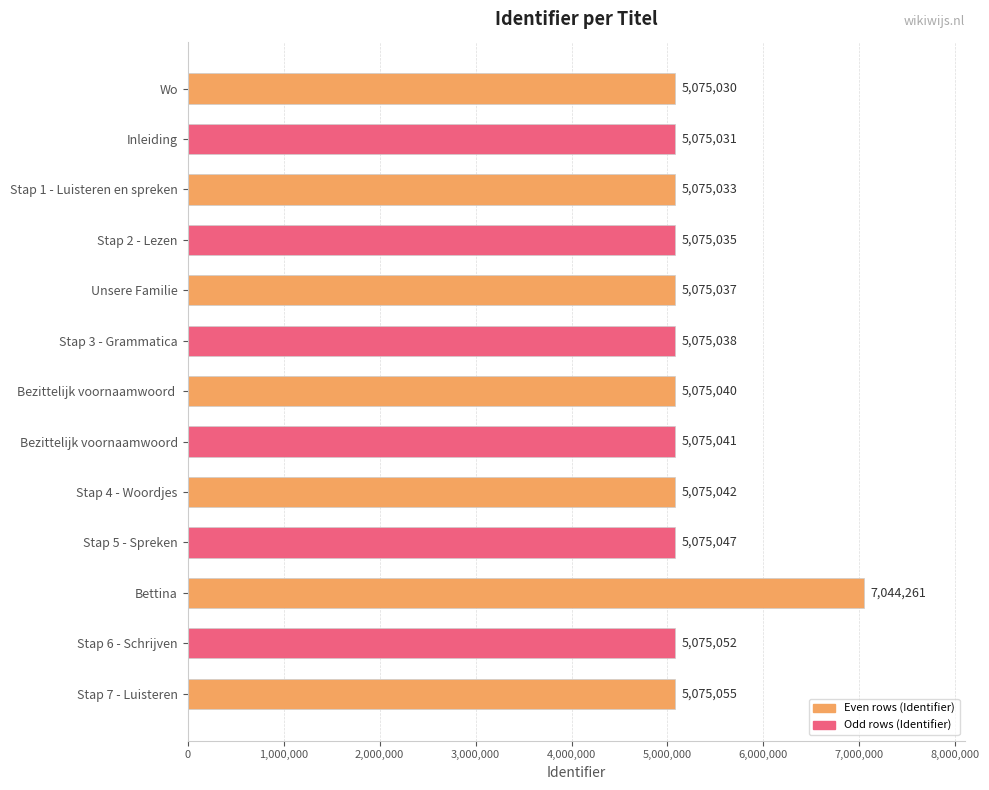

What is the smallest value displayed?

5075030